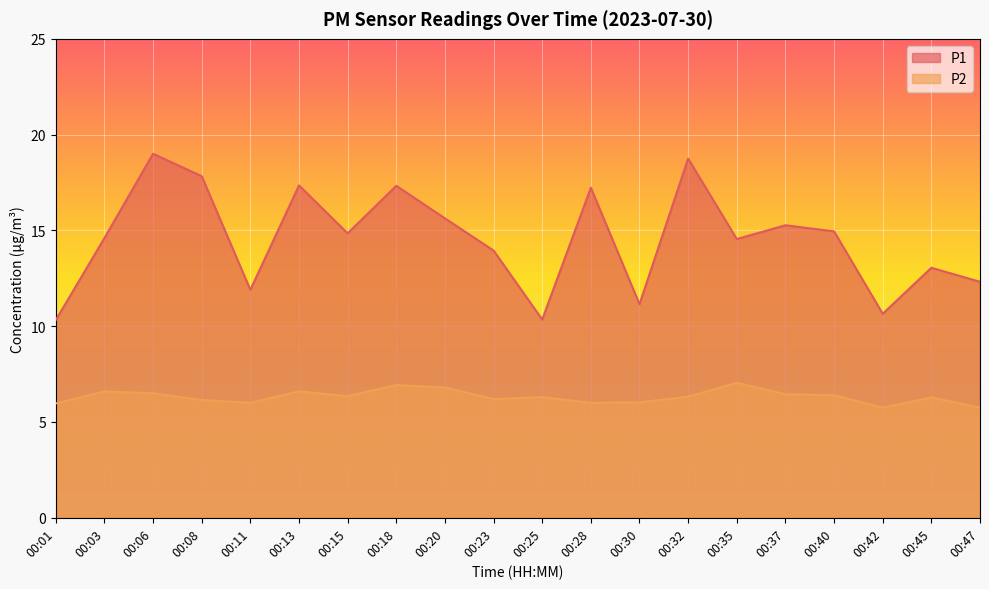

Reading left to right, extract all data points from this chart.

P1: 10.3	14.6	19.0	17.8	11.9	17.4	14.8	17.3	15.6	13.9	10.3	17.2	11.2	18.8	14.6	15.3	14.9	10.7	13.1	12.3
P2: 6.0	6.6	6.5	6.2	6.0	6.6	6.3	6.9	6.8	6.2	6.3	6.0	6.0	6.3	7.0	6.5	6.4	5.8	6.3	5.8